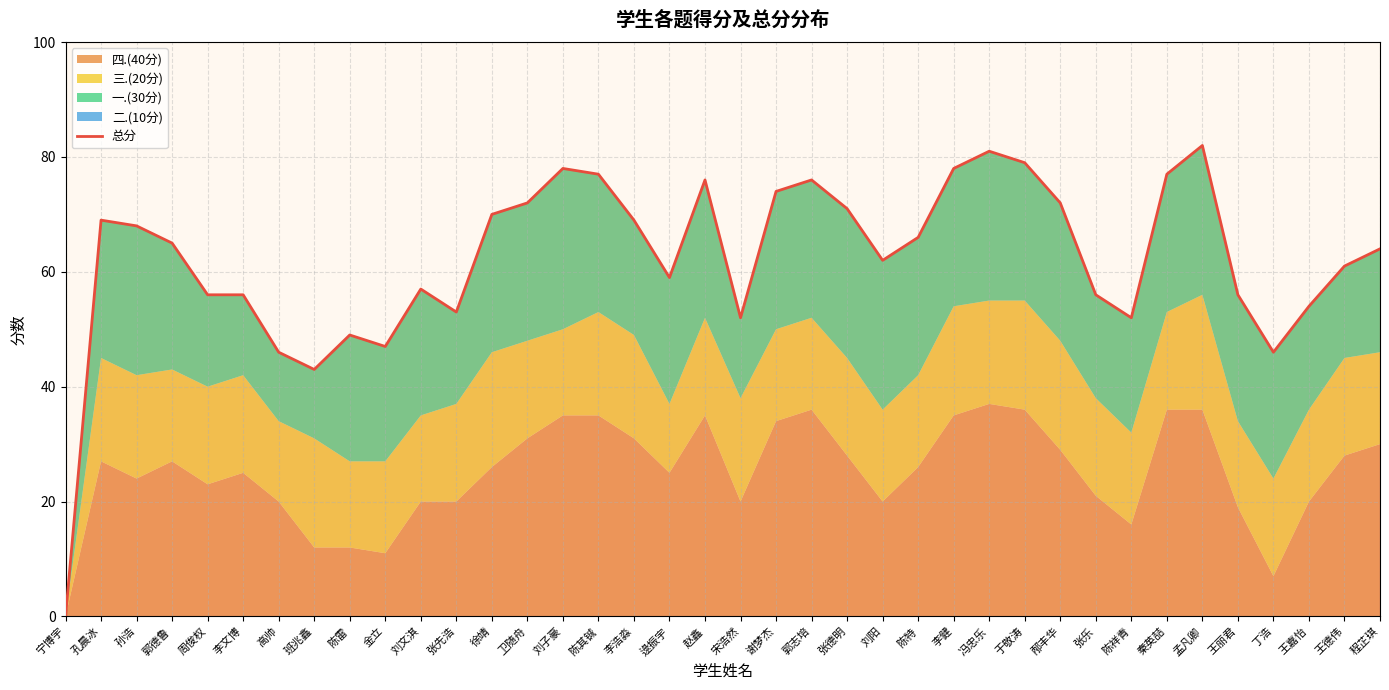

Reading right to left, extract all data points from this chart.

程芷琪=64	王德伟=61	王嘉怡=54	丁浩=46	王丽君=56	孟凡卿=82	秦英喆=77	陈祥青=52	张乐=56	邴丰华=72	于敬涛=79	冯忠乐=81	李健=78	陈特=66	刘阳=62	张德明=71	郭志培=76	谢梦杰=74	宋浩然=52	赵鑫=76	逯振宇=59	李浩淼=69	陈其铖=77	刘子豪=78	卫随舟=72	徐靖=70	张先浩=53	刘文淇=57	金立=47	陈雷=49	班兆鑫=43	高帅=46	李文博=56	周俊权=56	郭德鲁=65	孙浩=68	孔晨冰=69	宁博宇=0